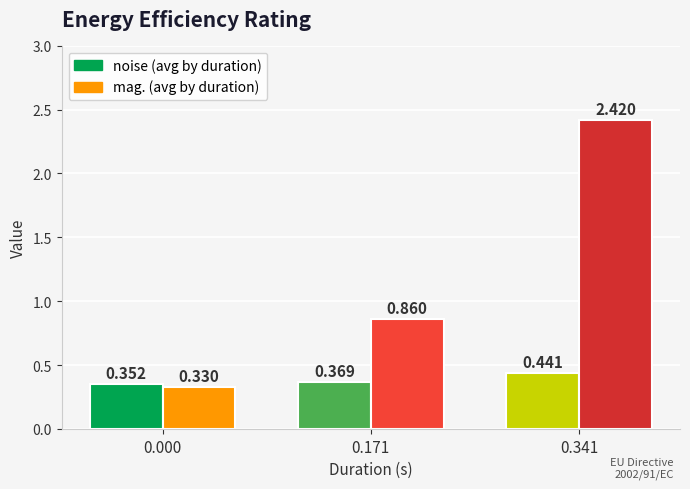

Reading left to right, list all the values displayed in this chart.

noise: 0.000=0.4	0.171=0.4	0.341=0.4
mag.: 0.000=0.3	0.171=0.9	0.341=2.4